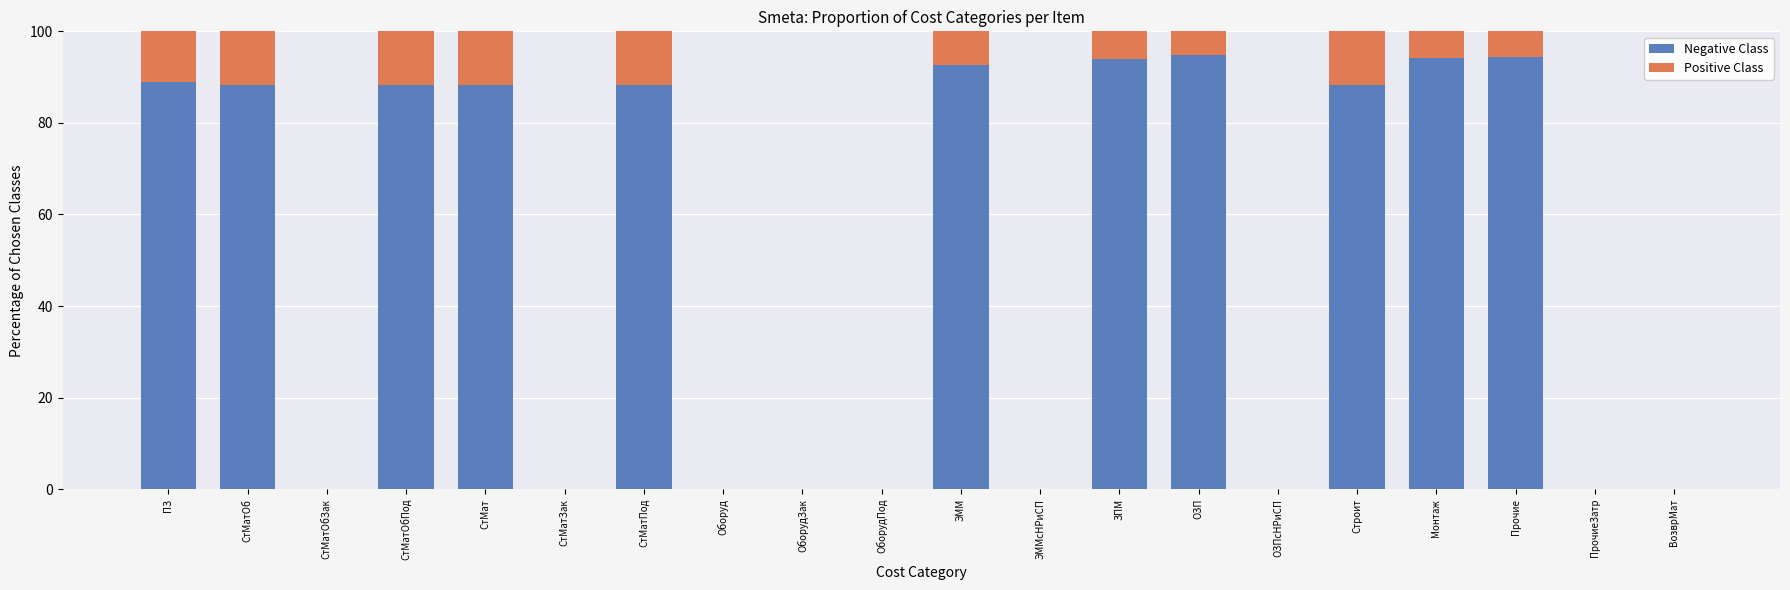

What is the total value across all series at СтМатОбПод?

100.0